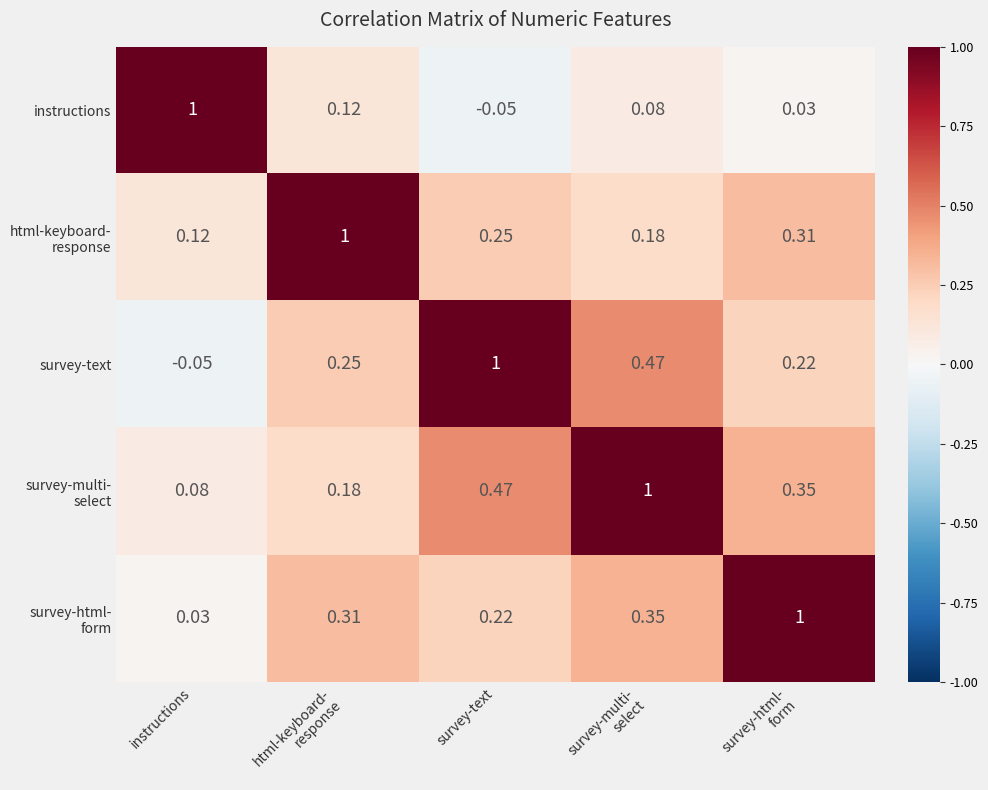

Count the number of data series in this chart.

5